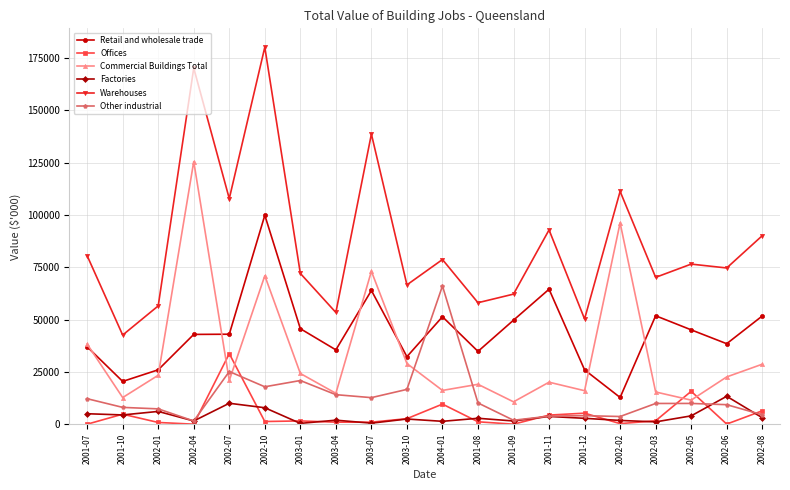

What is the label of the 16th point from the right?

2002-07